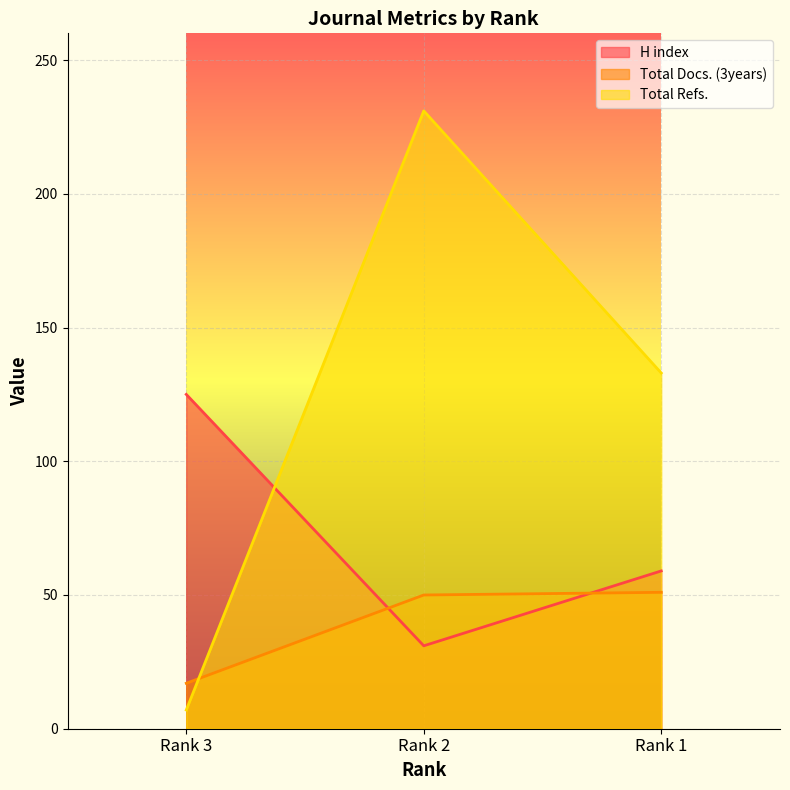

Reading left to right, list all the values displayed in this chart.

H index: 125	31	59
Total Docs. (3years): 17	50	51
Total Refs.: 7	231	133